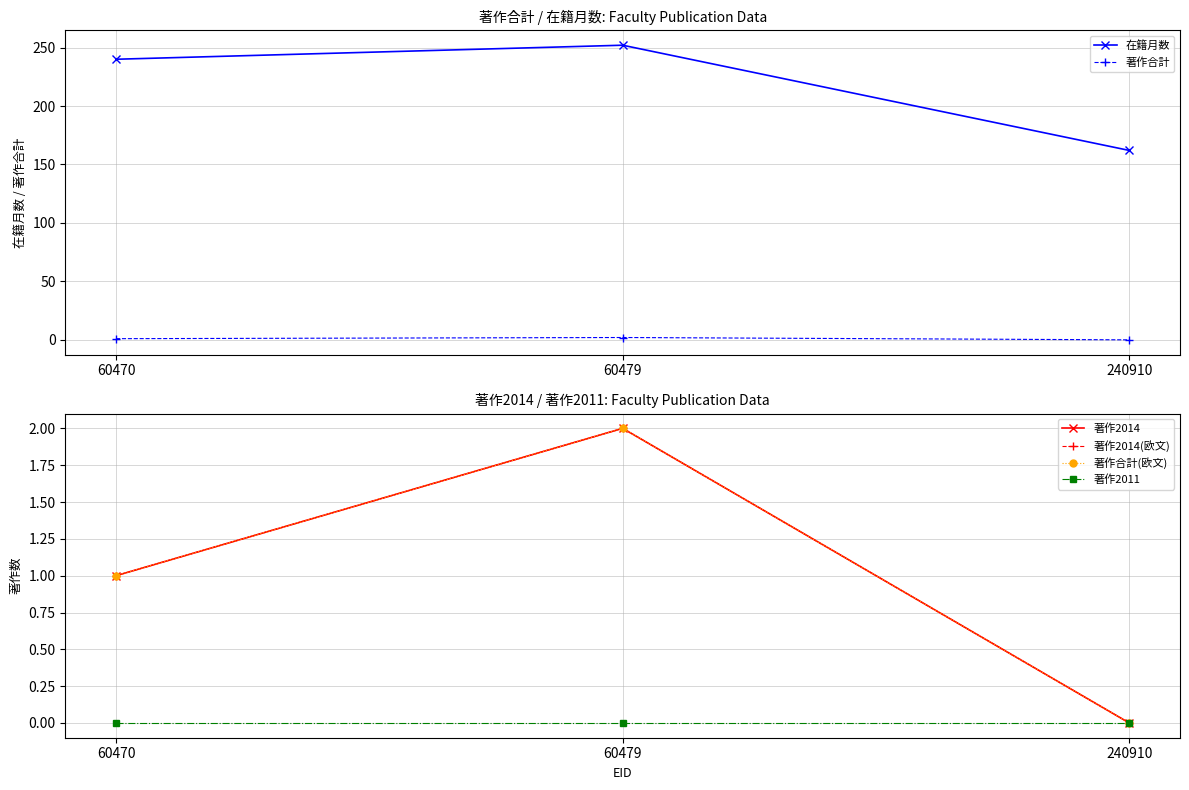

Rank the categories by 著作2011 value from highest to lowest.

60470, 60479, 240910